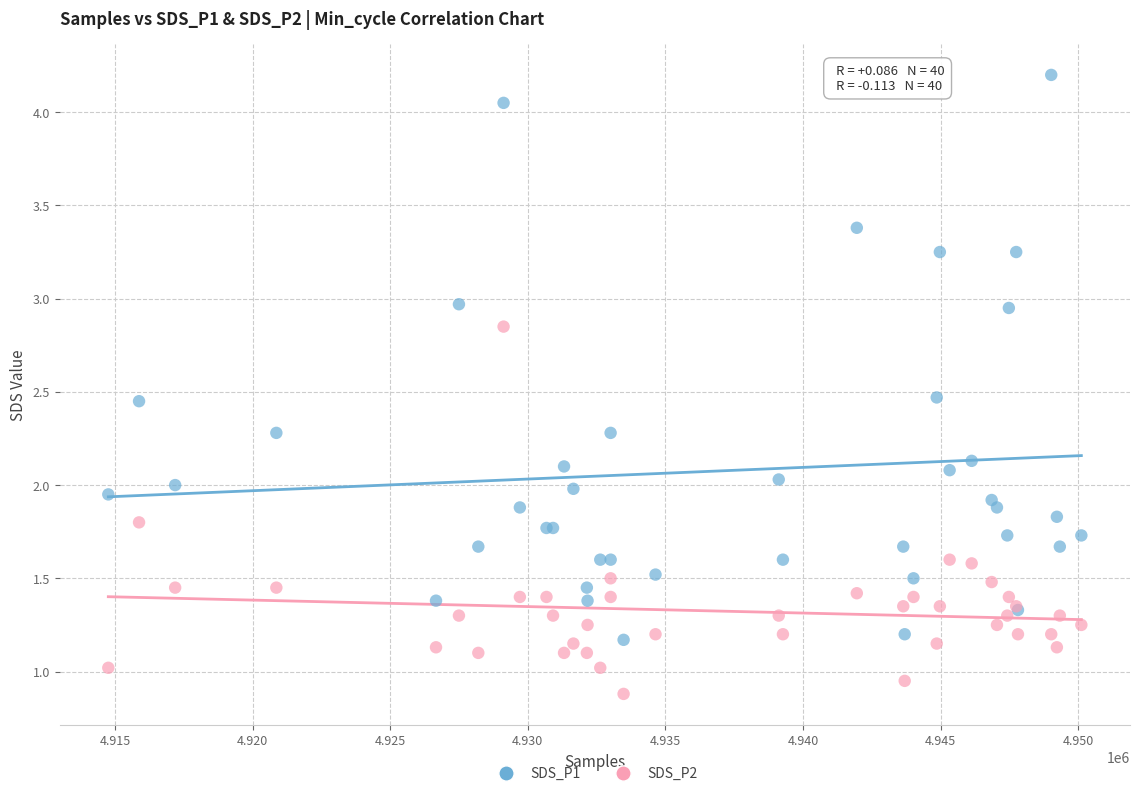

What are all the series names shown in the legend?

SDS_P1, SDS_P2